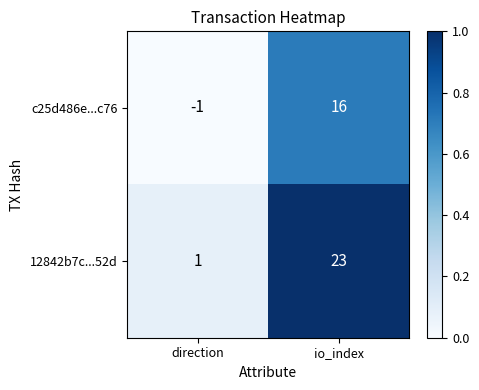

How many distinct data groups are displayed?

2